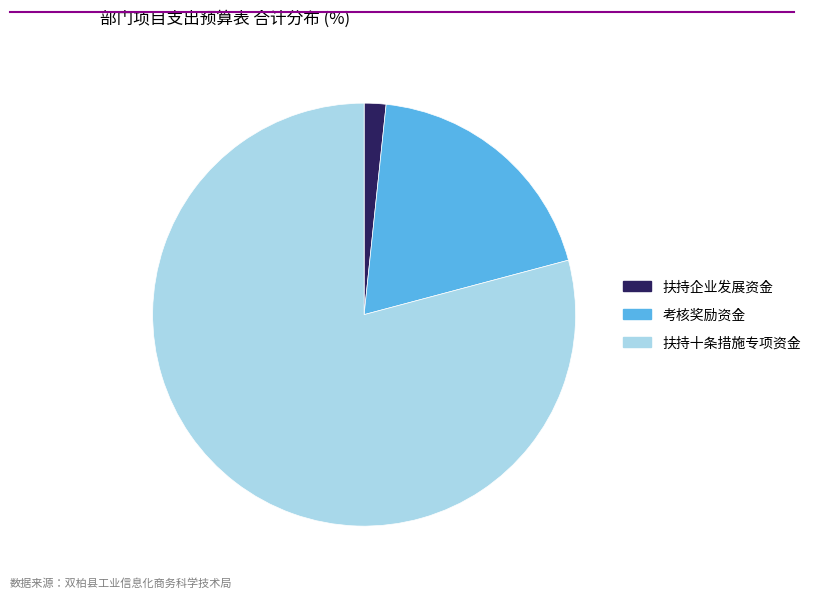

Does any single category account for the majority?

Yes